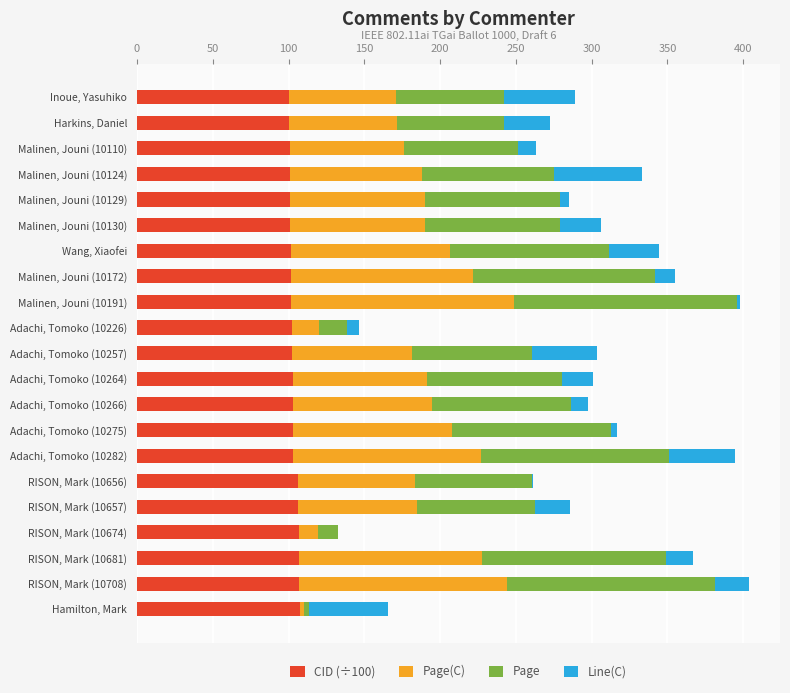

The CID (÷100) series shows 62.5 at RISON, Mark (10708). True or false?

False